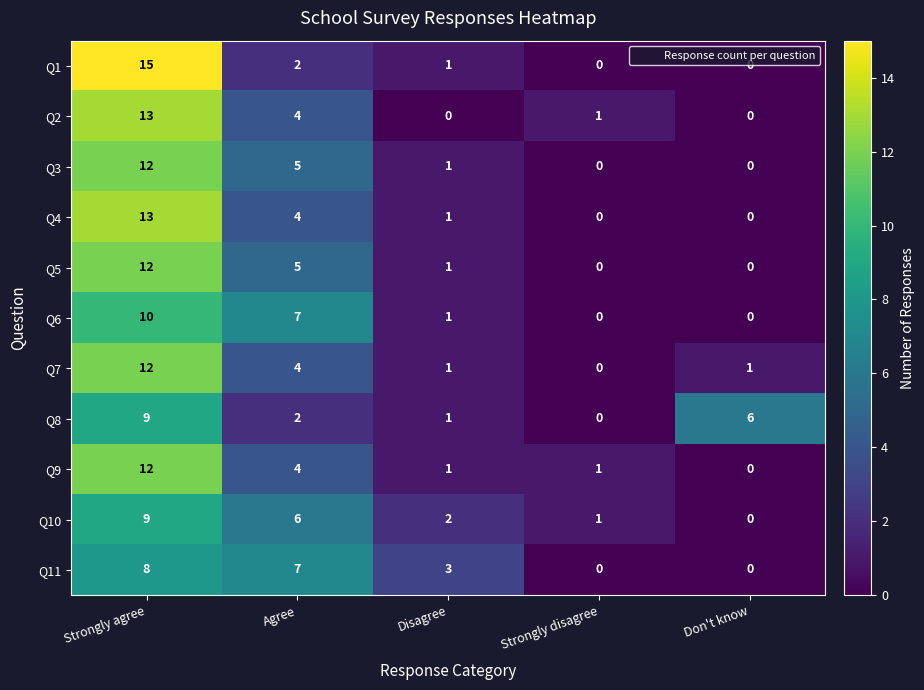

What is the average value of the Q7 series?

4